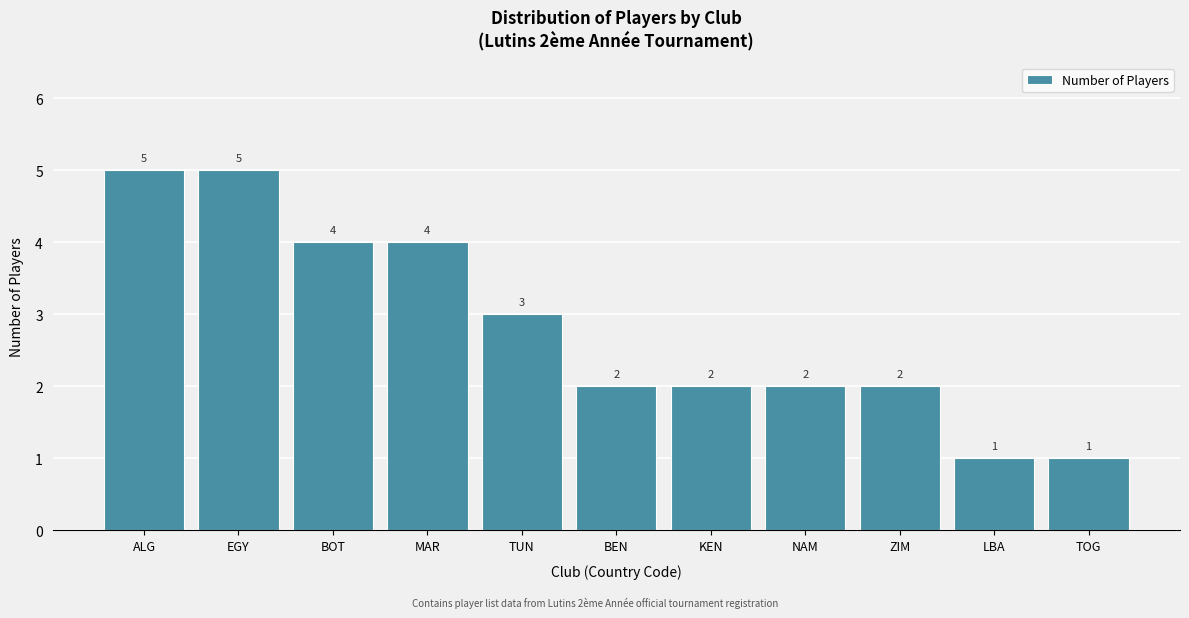

Reading left to right, extract all data points from this chart.

ALG=5	EGY=5	BOT=4	MAR=4	TUN=3	BEN=2	KEN=2	NAM=2	ZIM=2	LBA=1	TOG=1